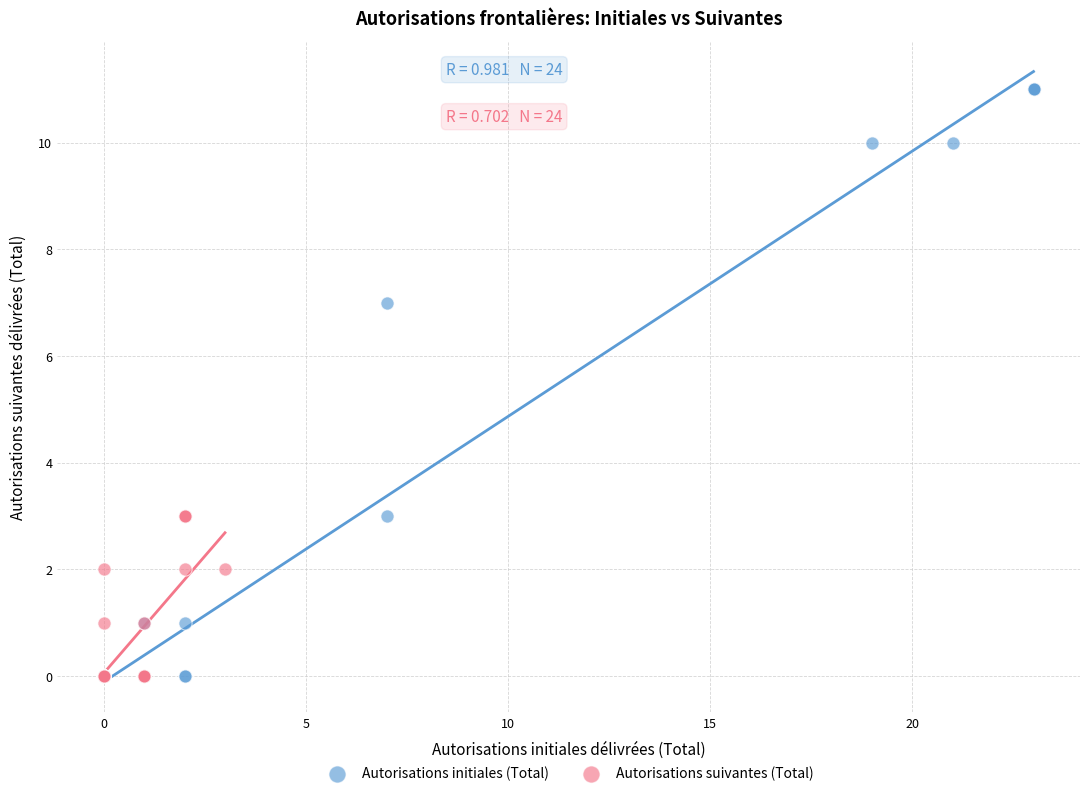

Which series reaches the maximum Y coordinate?

Autorisations initiales (Total)